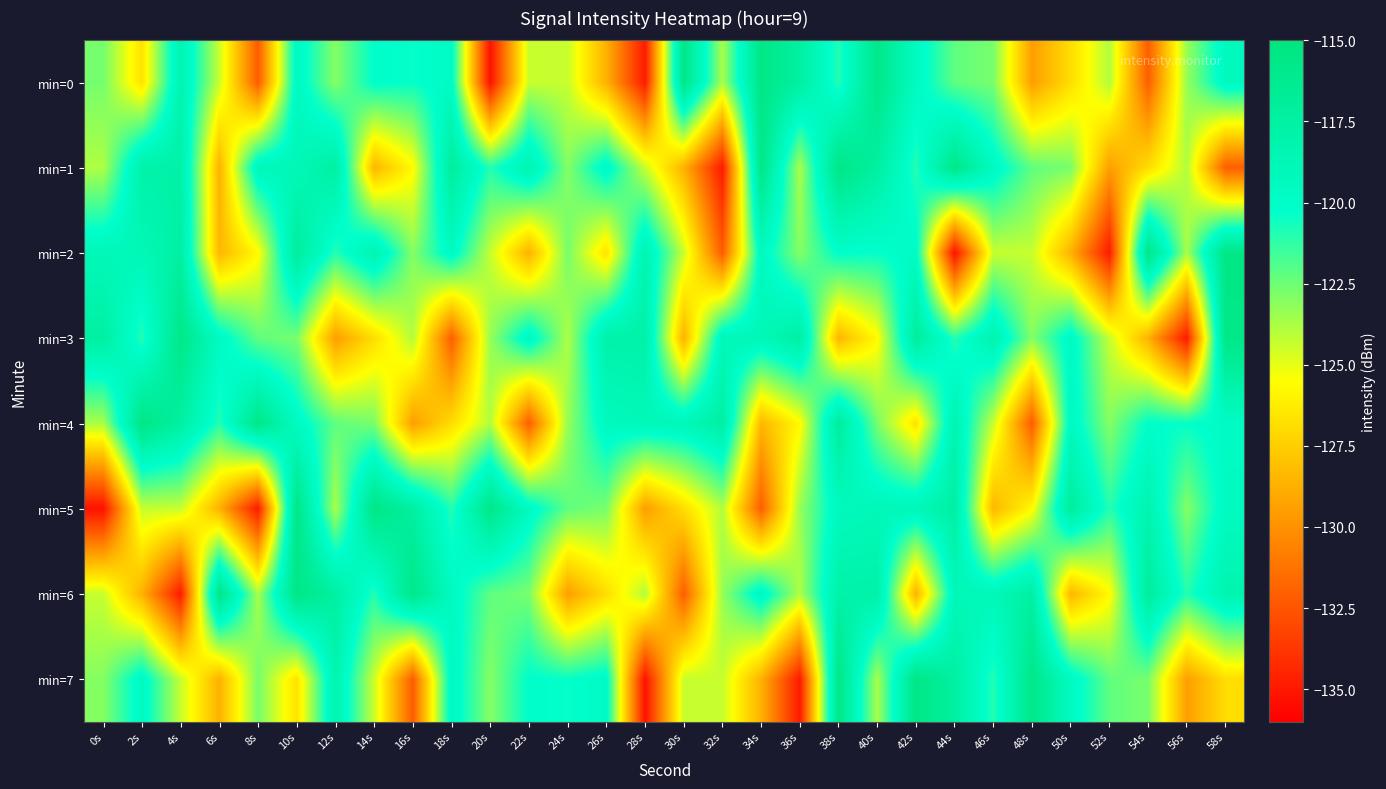

What is the highest value of the min=3 series?

-115.6